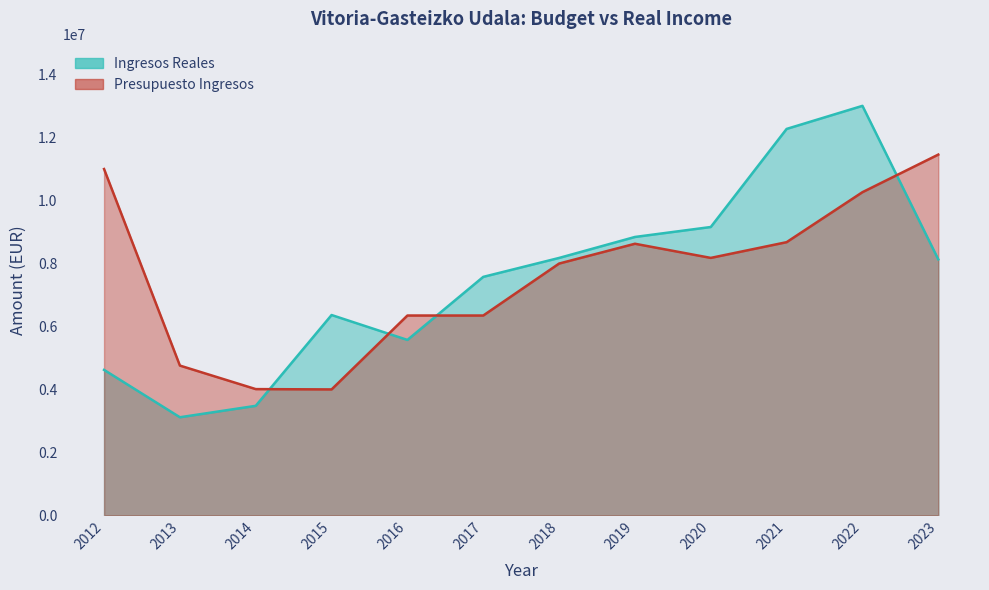

The Ingresos Reales series shows 4493175.3 at 2017. True or false?

False